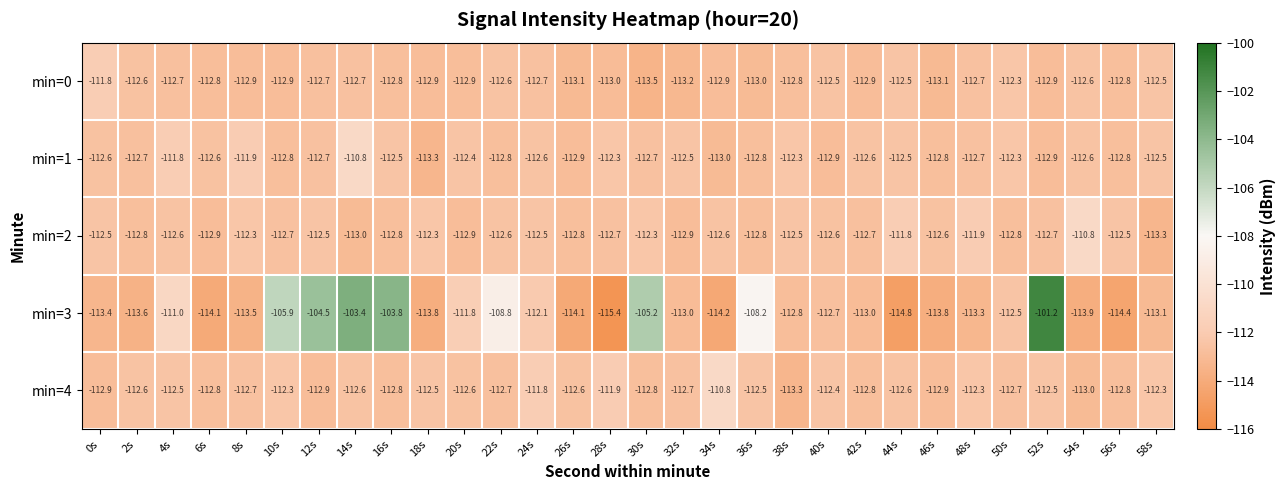

Which series changed the most between 10s and 48s?

min=3